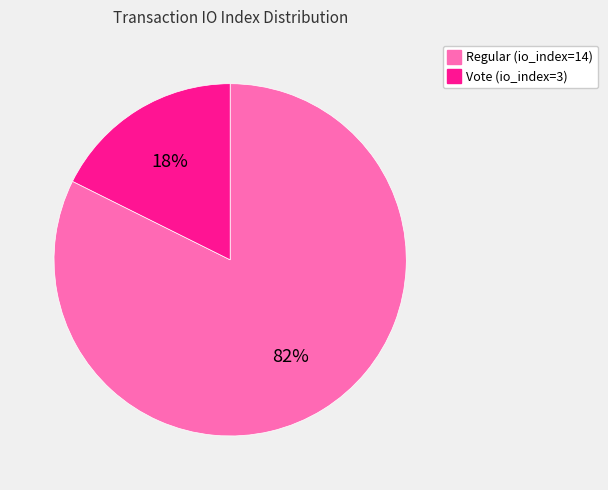

Combined, do Regular (io_index=14) and Vote (io_index=3) account for over 50%?

Yes